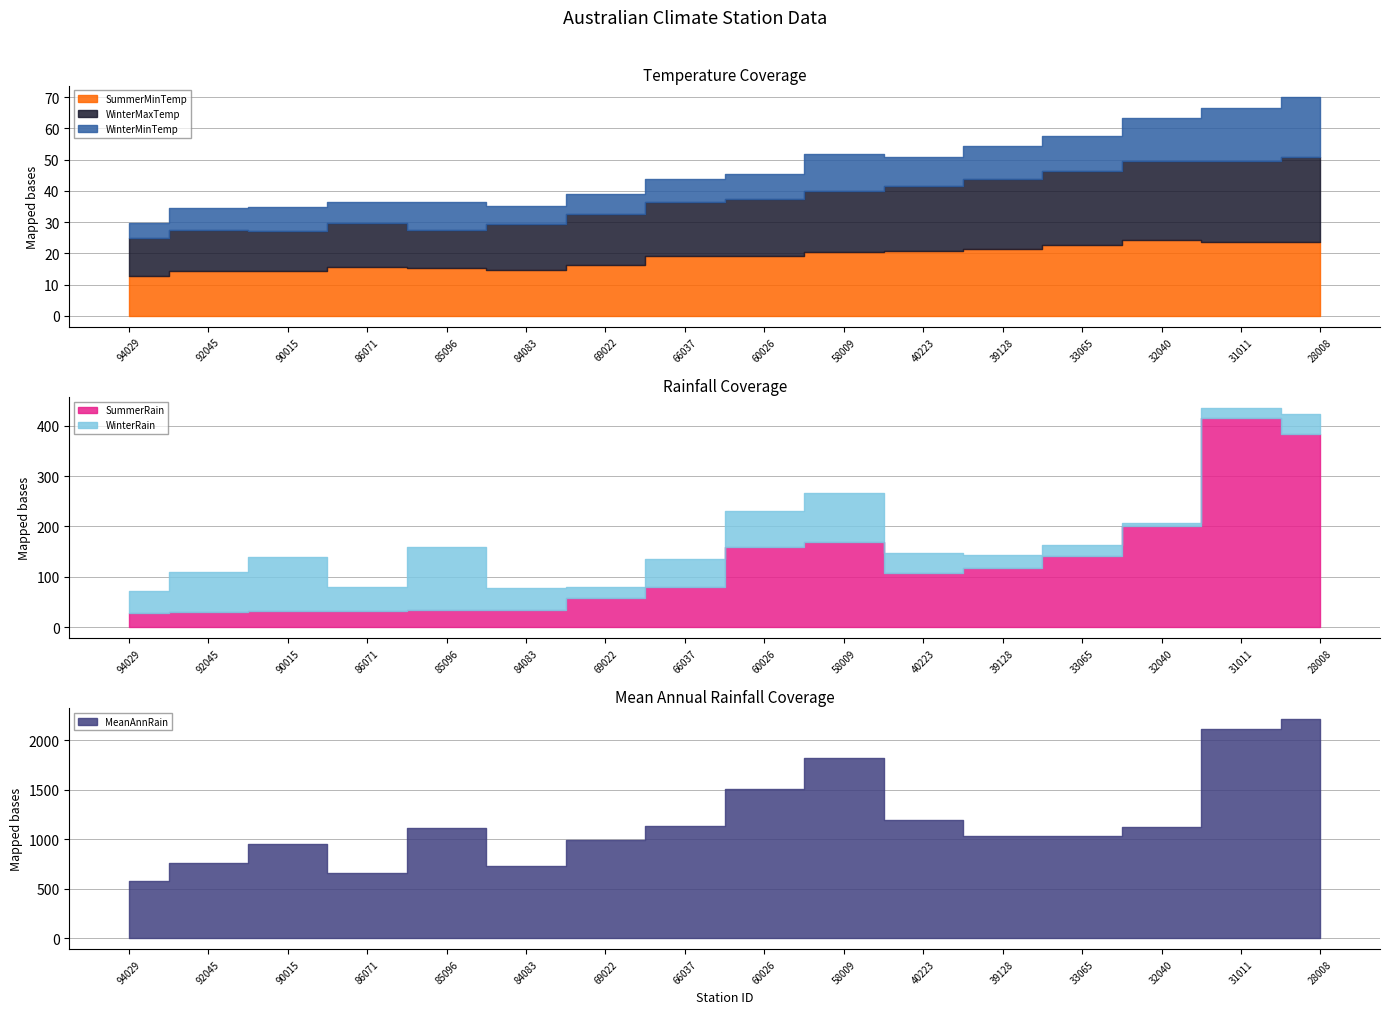

What is the sum of the MeanAnnRain values at 39128 and 86071?

1684.1